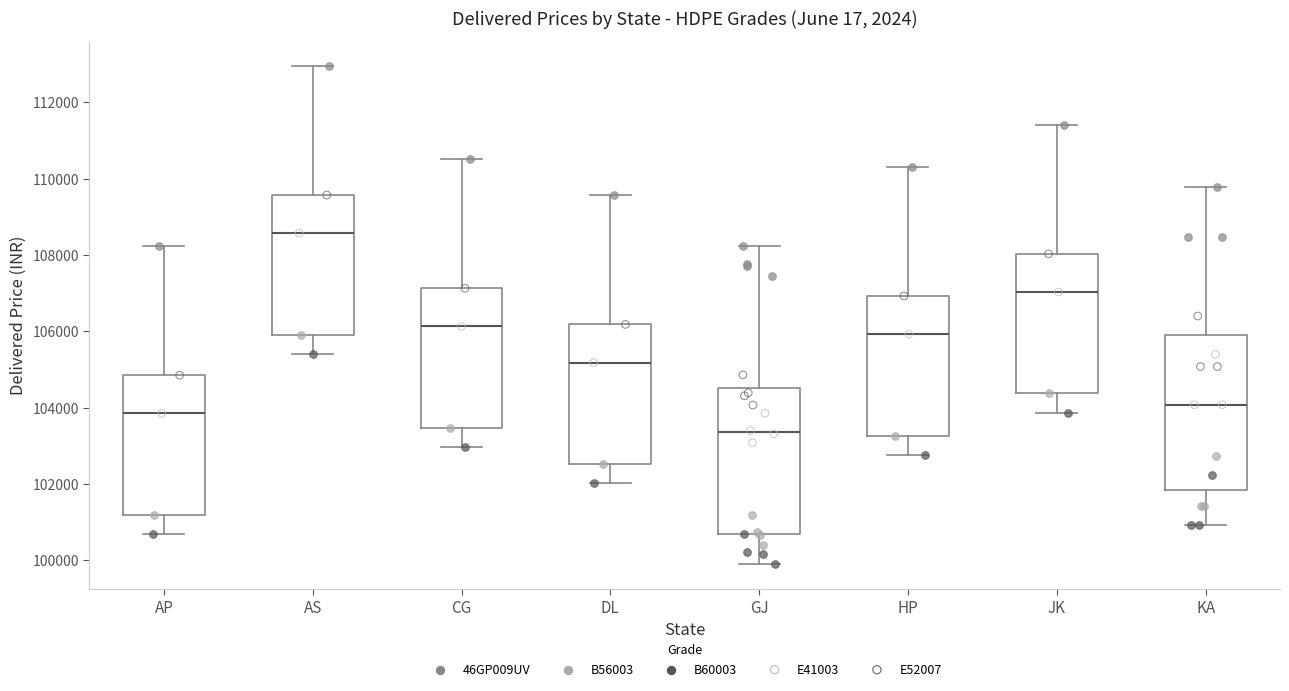

Reading left to right, read every box against the y-axis: the position of its median line, the range the box covers, and the ends of its whiskers. The values are not printed on the chart, so give them approximately, as read against the axis.

AP: median 103800, box 101200 to 104800, whiskers 100600 to 108200
AS: median 108600, box 106000 to 109600, whiskers 105400 to 113000
CG: median 106200, box 103400 to 107200, whiskers 103000 to 110600
DL: median 105200, box 102600 to 106200, whiskers 102000 to 109600
GJ: median 103400, box 100600 to 104600, whiskers 100000 to 108200
HP: median 106000, box 103200 to 107000, whiskers 102800 to 110400
JK: median 107000, box 104400 to 108000, whiskers 103800 to 111400
KA: median 104000, box 101800 to 106000, whiskers 101000 to 109800